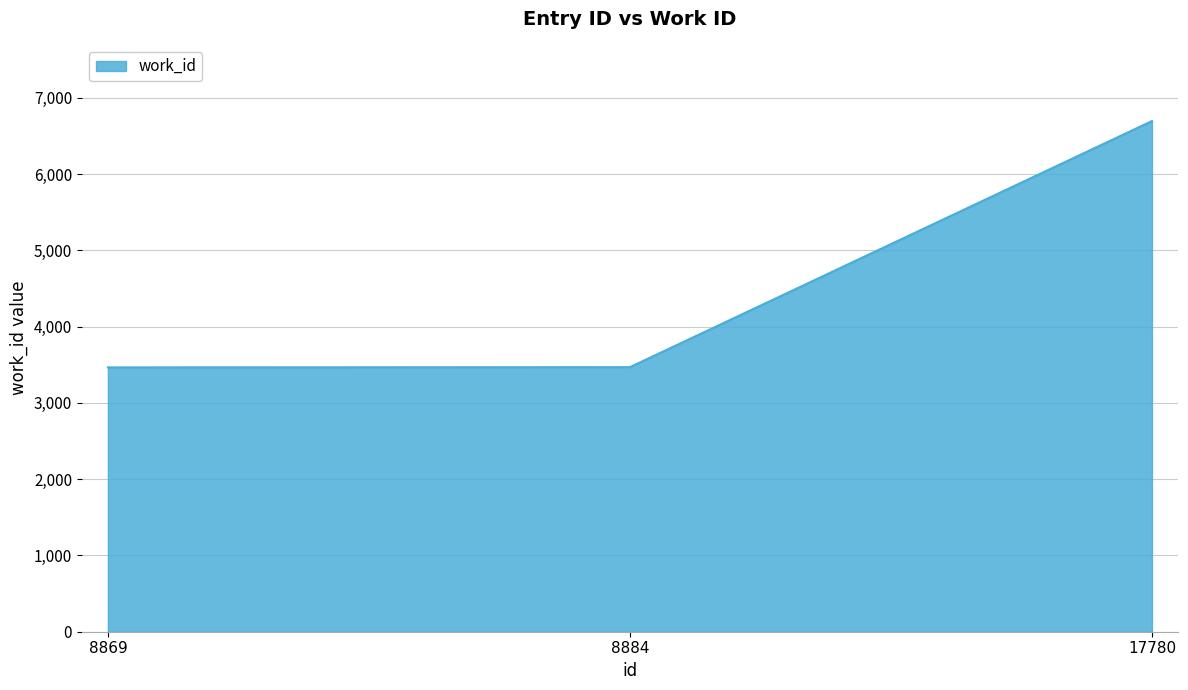

What is the difference between the maximum and minimum values?

3230